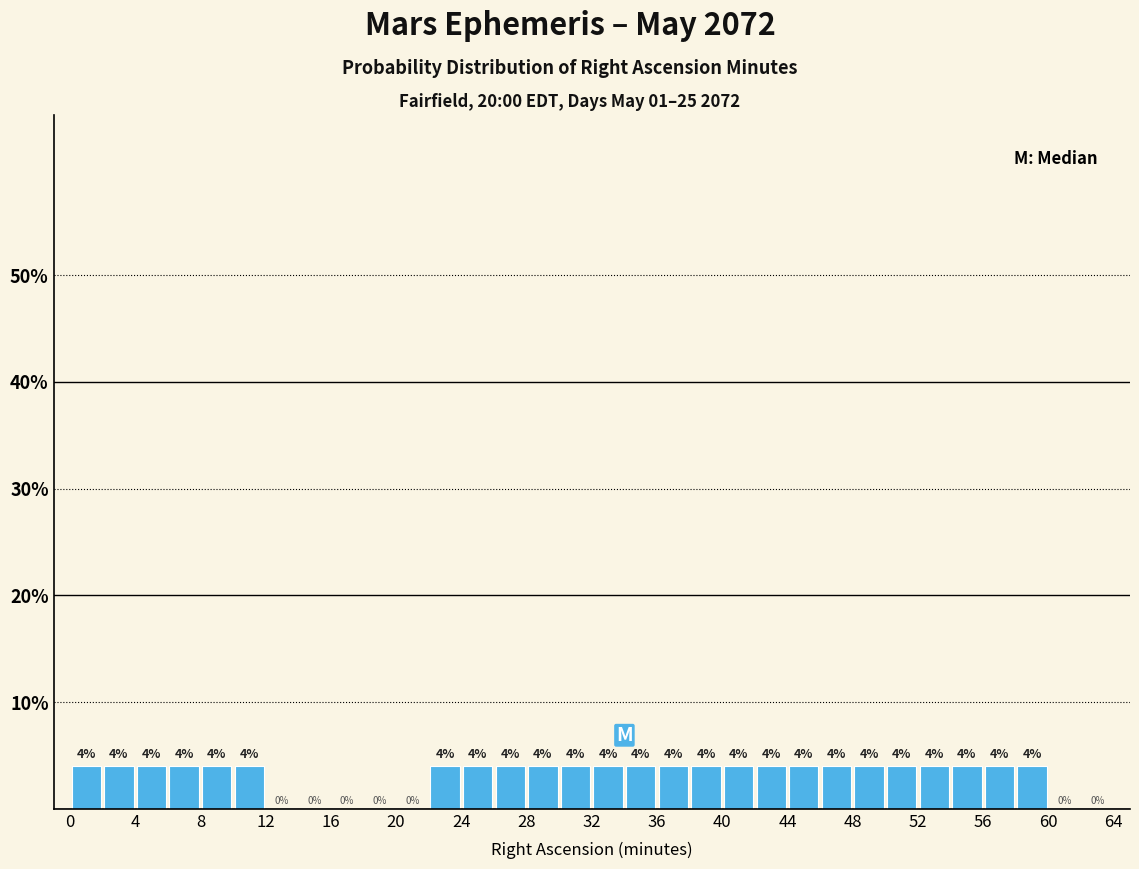

Reading left to right, transcribe this chart: for each bar, give the range it covers on the x-axis and its height.

0 to 2: 4
2 to 4: 4
4 to 6: 4
6 to 8: 4
8 to 10: 4
10 to 12: 4
12 to 14: 0
14 to 16: 0
16 to 18: 0
18 to 20: 0
20 to 22: 0
22 to 24: 4
24 to 26: 4
26 to 28: 4
28 to 30: 4
30 to 32: 4
32 to 34: 4
34 to 36: 4
36 to 38: 4
38 to 40: 4
40 to 42: 4
42 to 44: 4
44 to 46: 4
46 to 48: 4
48 to 50: 4
50 to 52: 4
52 to 54: 4
54 to 56: 4
56 to 58: 4
58 to 60: 4
60 to 62: 0
62 to 64: 0